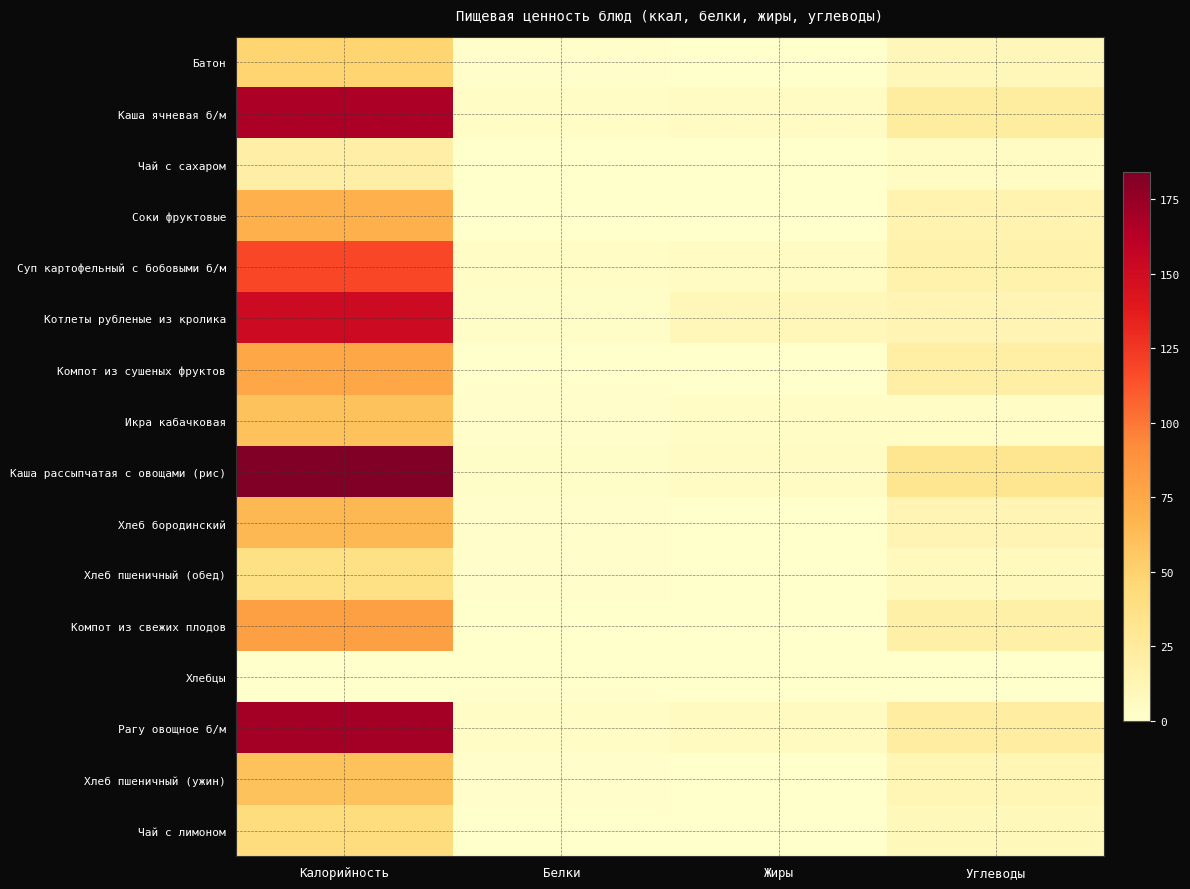

Rank the series by their maximum value, from highest to lowest.

Каша рассыпчатая с овощами (рис), Рагу овощное б/м, Каша ячневая б/м, Котлеты рубленые из кролика, Суп картофельный с бобовыми б/м, Компот из свежих плодов, Компот из сушеных фруктов, Соки фруктовые, Хлеб бородинский, Хлеб пшеничный (ужин), Икра кабачковая, Батон, Чай с лимоном, Хлеб пшеничный (обед), Чай с сахаром, Хлебцы